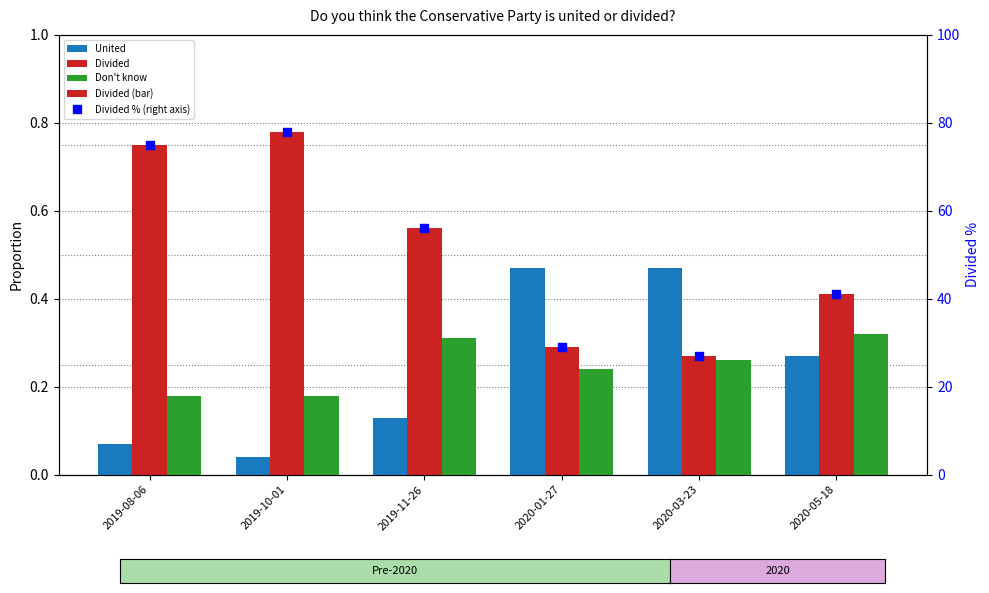

What are all the series names shown in the legend?

United, Divided, Don't know, Divided % (right axis)